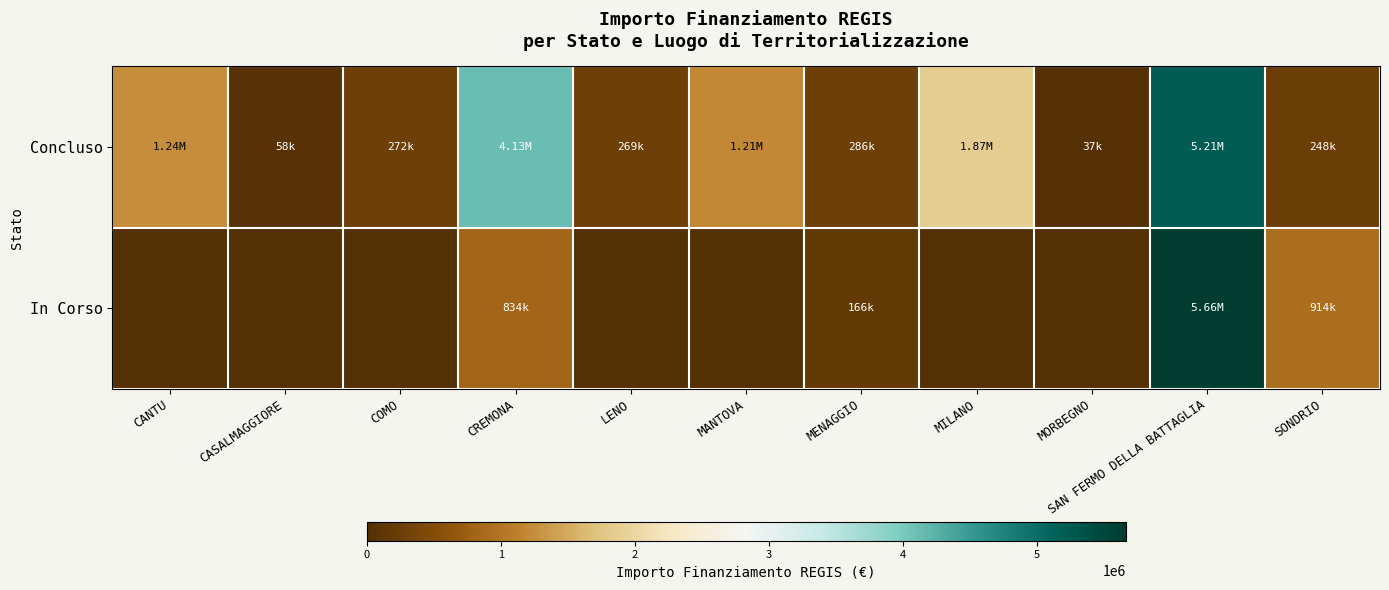

What is the total value across all series at CANTU?

1242450.0